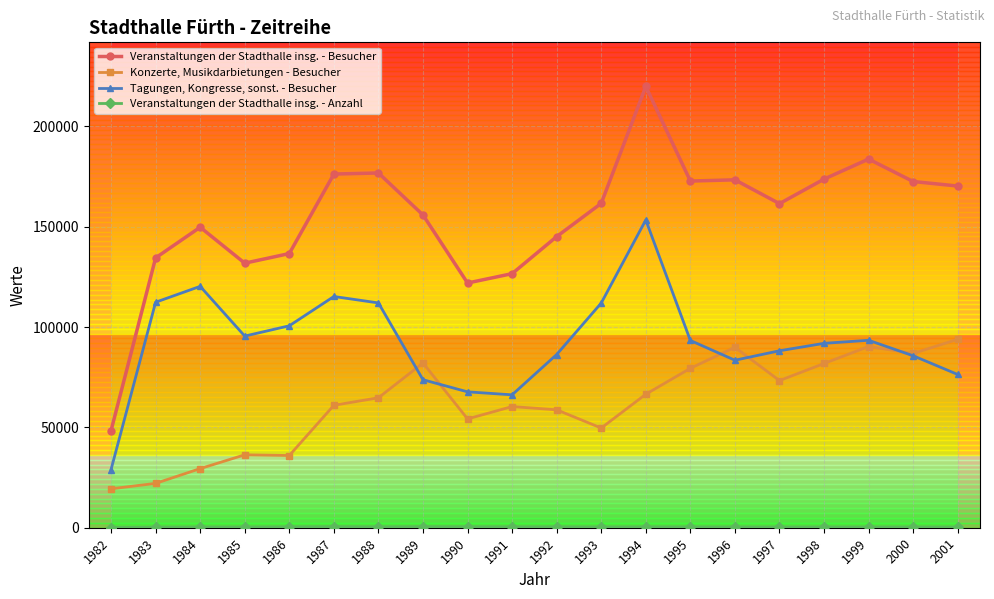

Does the chart have visible grid lines?

Yes